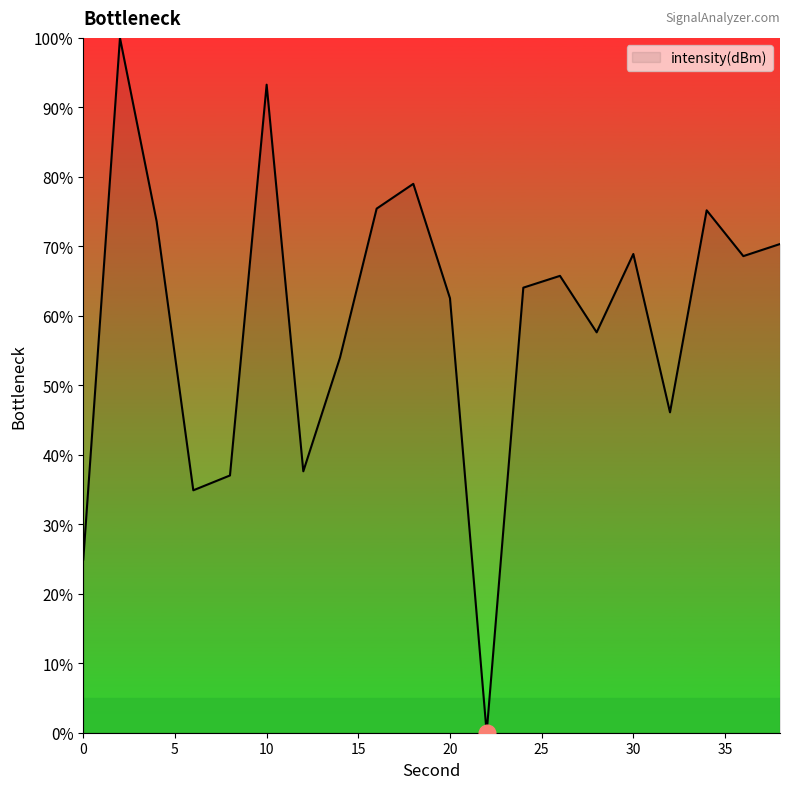

What is the difference between the maximum and minimum values?

100.0